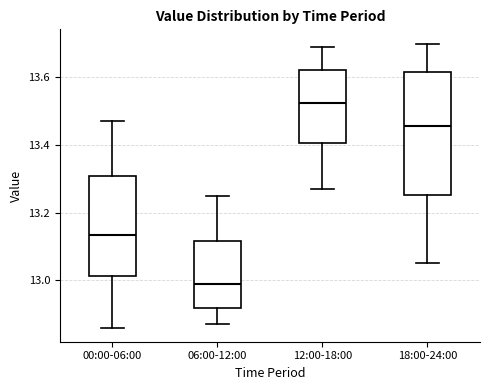

Reading left to right, transcribe this box plot: for each box, give where its median line is, the range the box spans, and where its two whiskers end, as read against the y-axis. The values are not printed on the chart, so give them approximately, as read against the axis.

00:00-06:00: median 13.14, box 13.02 to 13.30, whiskers 12.86 to 13.48
06:00-12:00: median 13.00, box 12.92 to 13.12, whiskers 12.88 to 13.26
12:00-18:00: median 13.52, box 13.40 to 13.62, whiskers 13.28 to 13.70
18:00-24:00: median 13.46, box 13.26 to 13.62, whiskers 13.06 to 13.70